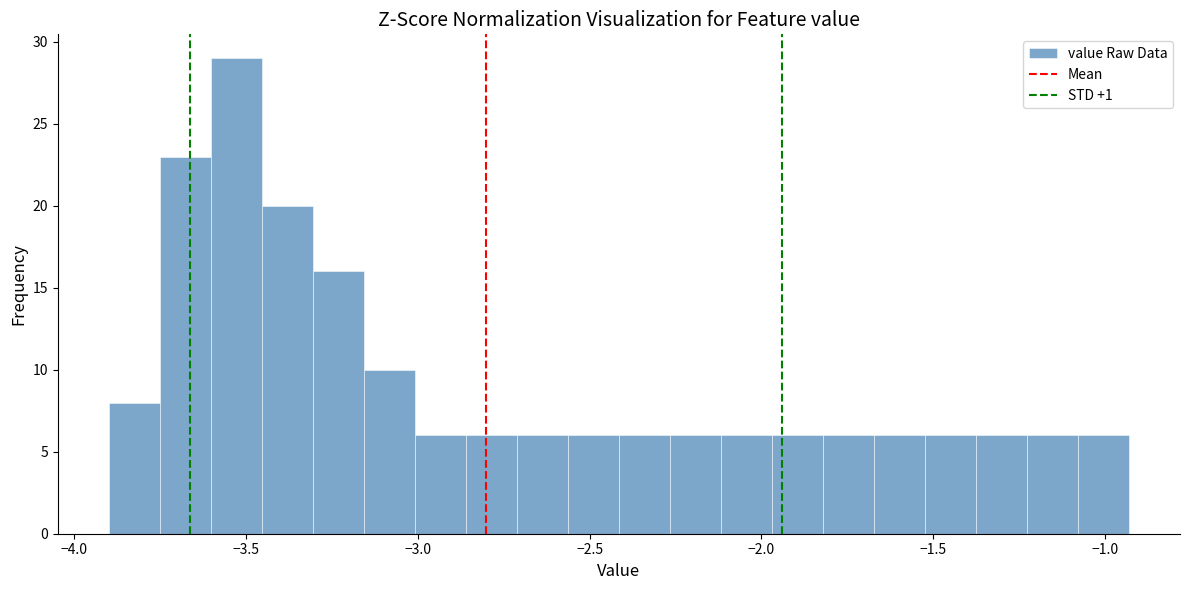

Around what value on the x-axis is the tallest bar? Give the approximate position of its centre, as read against the axis.

-3.55